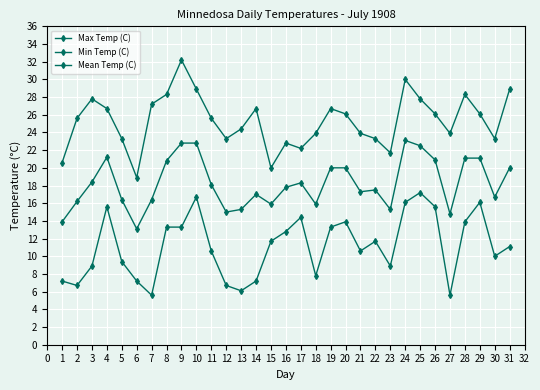

Which series changed the most between 27 and 29?

Min Temp (C)